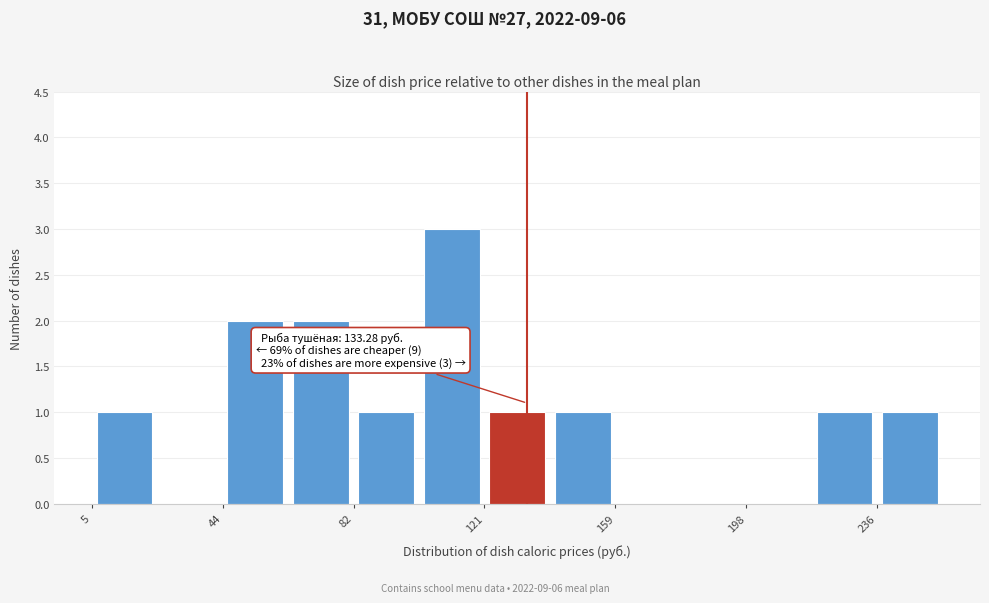

Read against the x-axis, roughly where is the centre of the tallest bar?

110